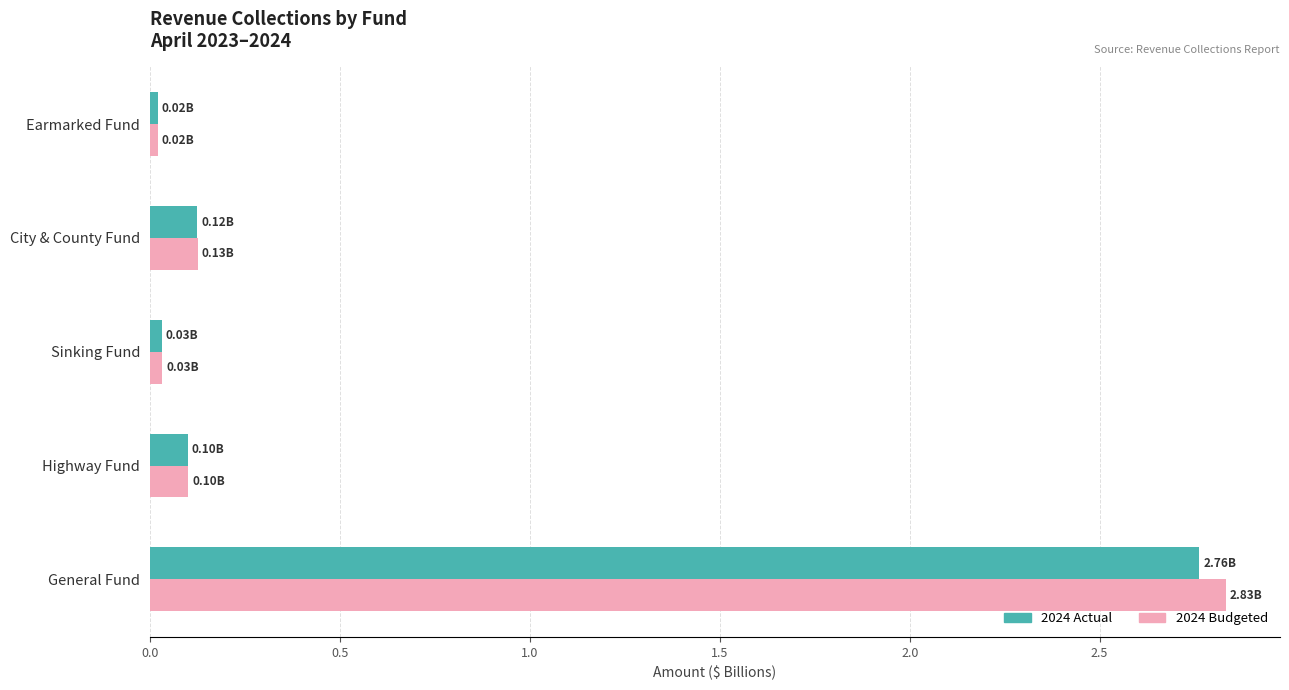

What is the total value across all series at City & County Fund?

0.3